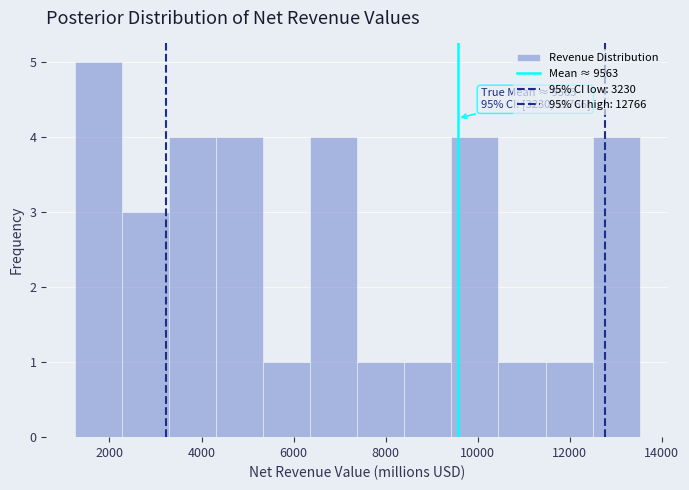

Which range on the x-axis has the tallest bar?

1200 to 2200